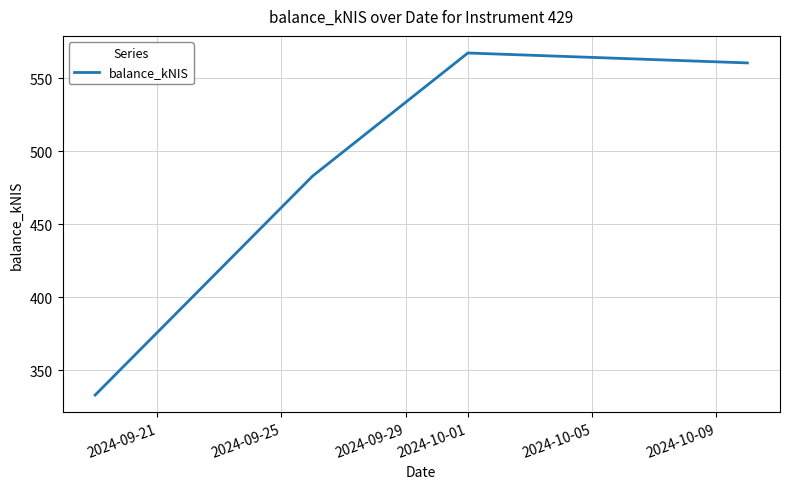

What is the greatest value displayed?

567.2